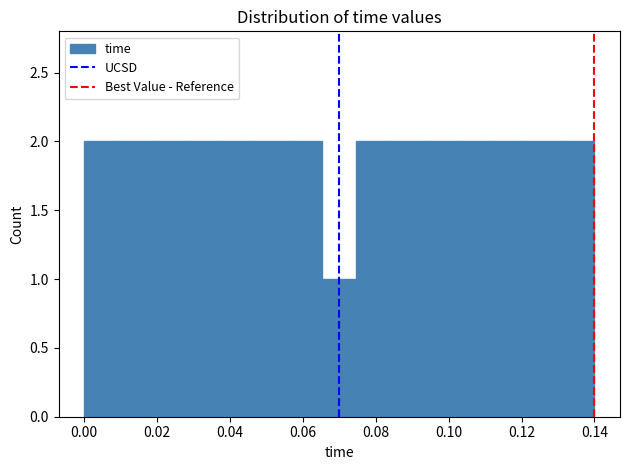

Reading left to right, transcribe this chart: for each bar, give the range it covers on the x-axis and its height. Neither the bar edges nor the heights are printed on the chart, so give them approximately, as read against the axes.

0.000 to 0.010: 2
0.010 to 0.018: 2
0.018 to 0.028: 2
0.028 to 0.038: 2
0.038 to 0.046: 2
0.046 to 0.056: 2
0.056 to 0.066: 2
0.066 to 0.074: 1
0.074 to 0.084: 2
0.084 to 0.094: 2
0.094 to 0.102: 2
0.102 to 0.112: 2
0.112 to 0.122: 2
0.122 to 0.130: 2
0.130 to 0.140: 2